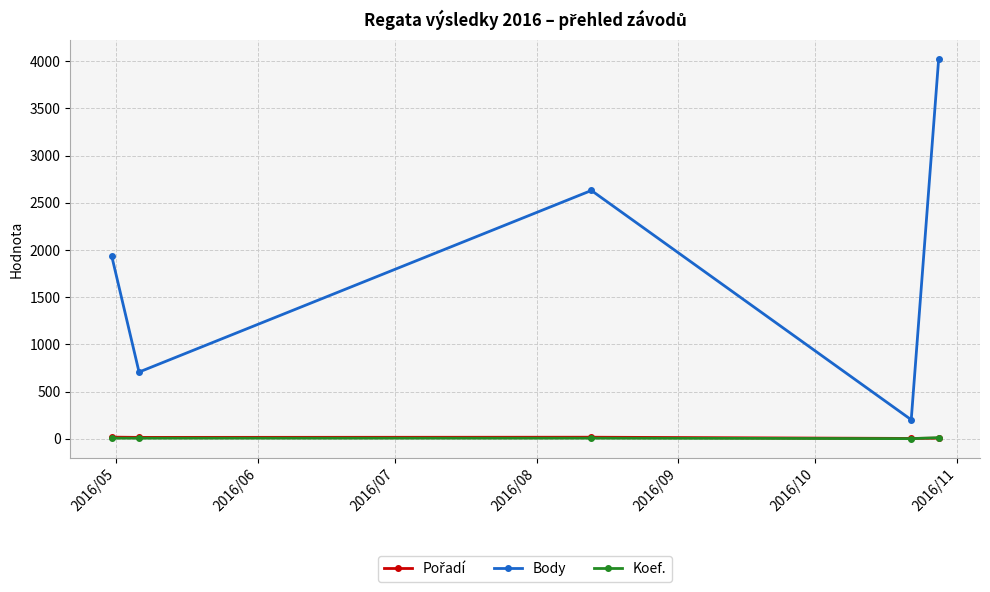

What is the value of the Koef. point at the 3rd from the left?

7